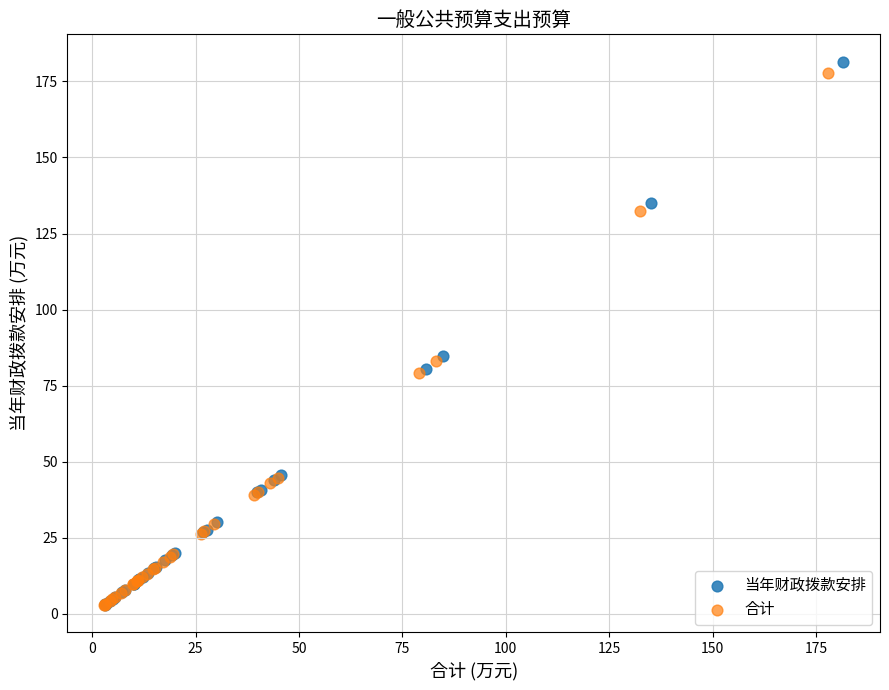

Which series has the largest Y range (max minus min)?

当年财政拨款安排